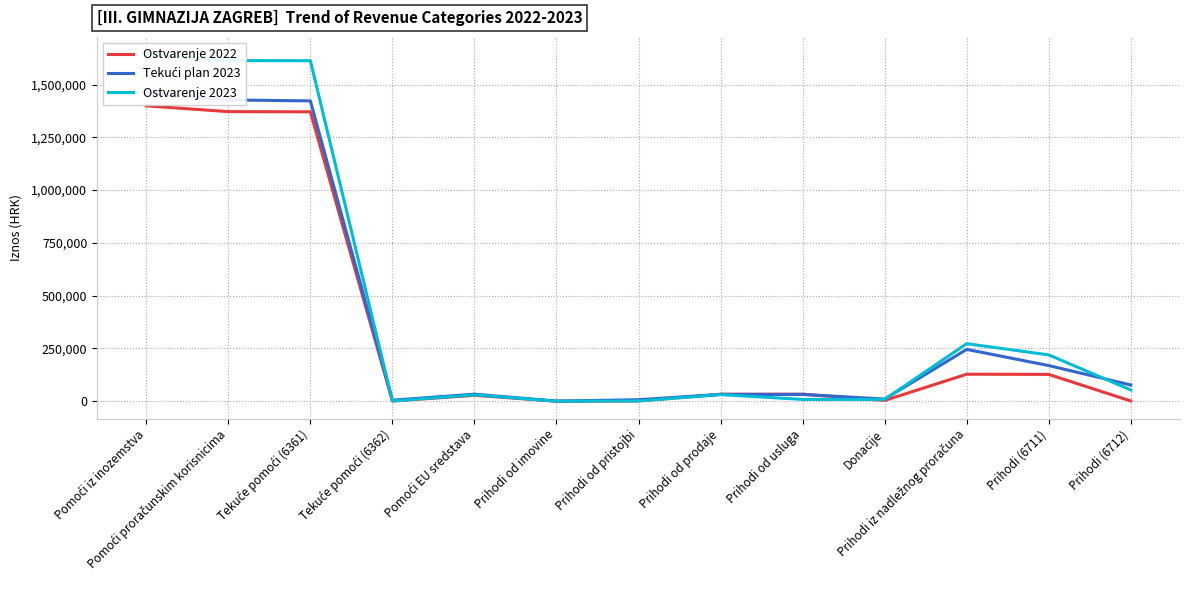

What is the value of the Tekući plan 2023 point at the 9th from the left?

31900.0